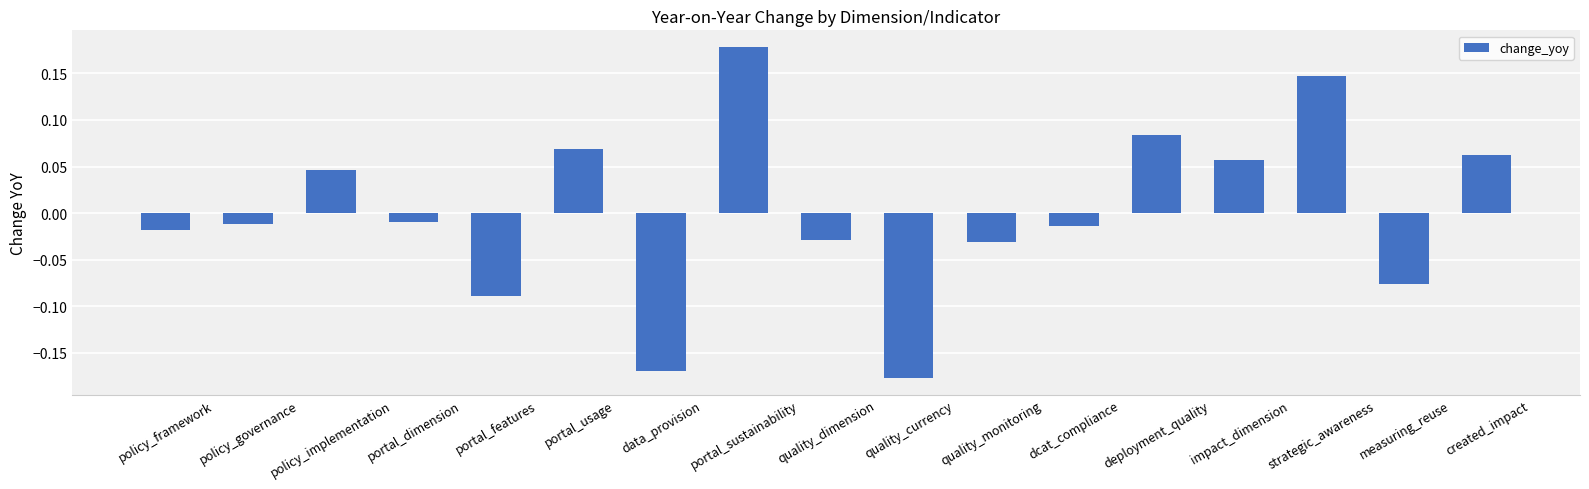

How many values are below 0?

10